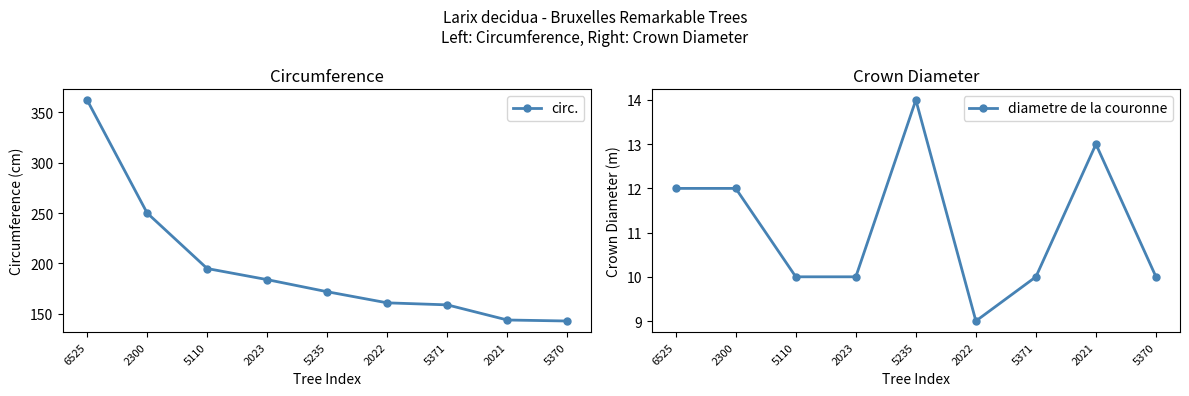

What is the label of the 3rd point from the right?

5371